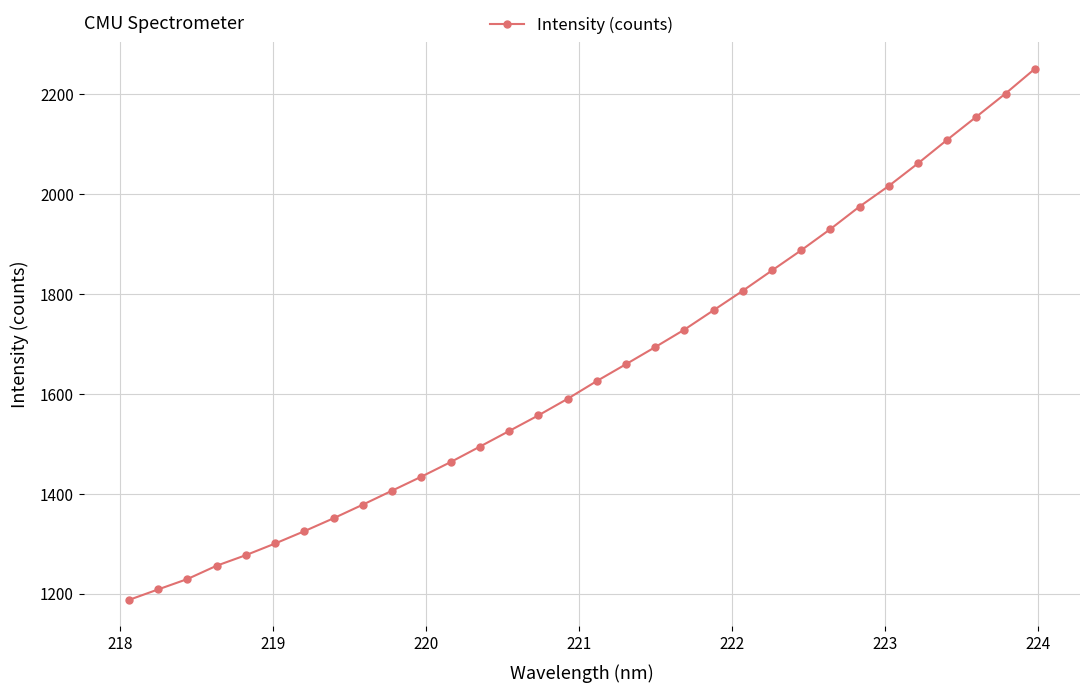

What is the minimum value shown in the chart?

1187.8